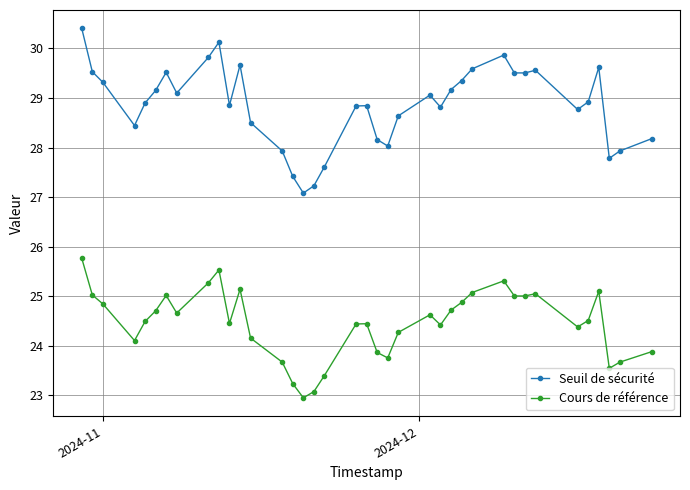

Which series has the widest spread of values?

Seuil de sécurité